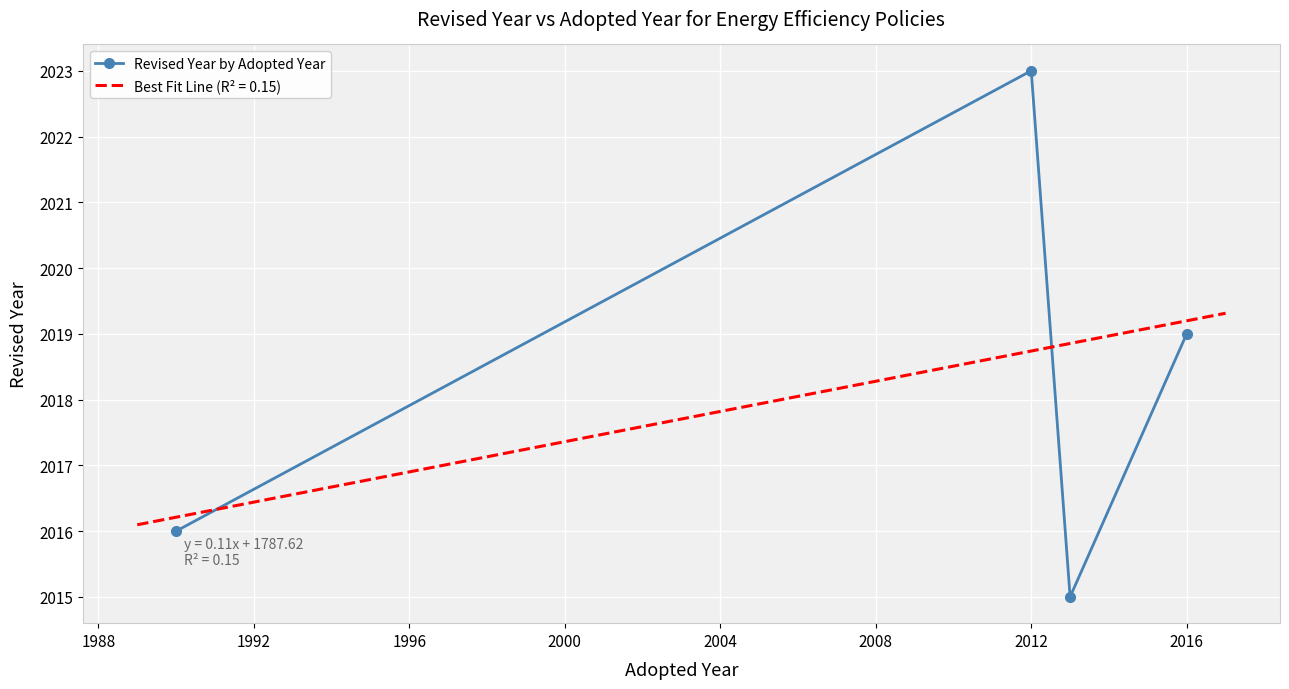

At which category does Revised Year by Adopted Year reach its first local peak?

2012